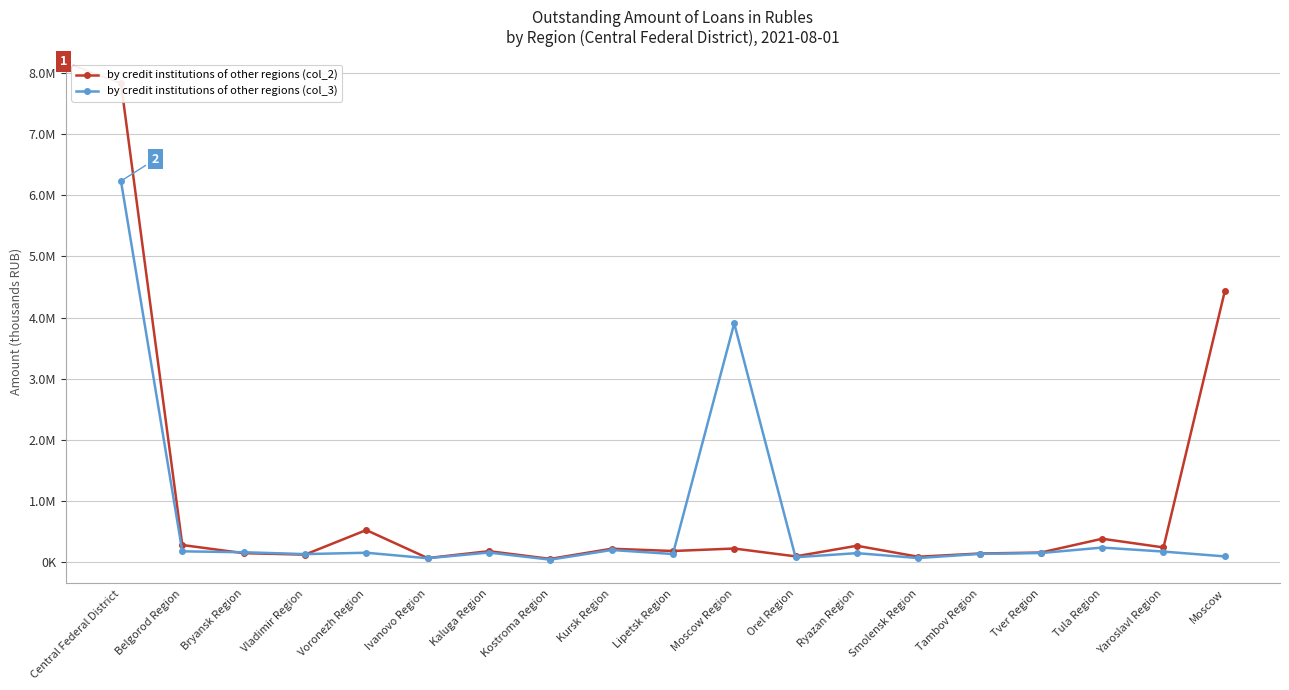

Where is by credit institutions of other regions (col_3) nearest to the value 3136560?

Moscow Region